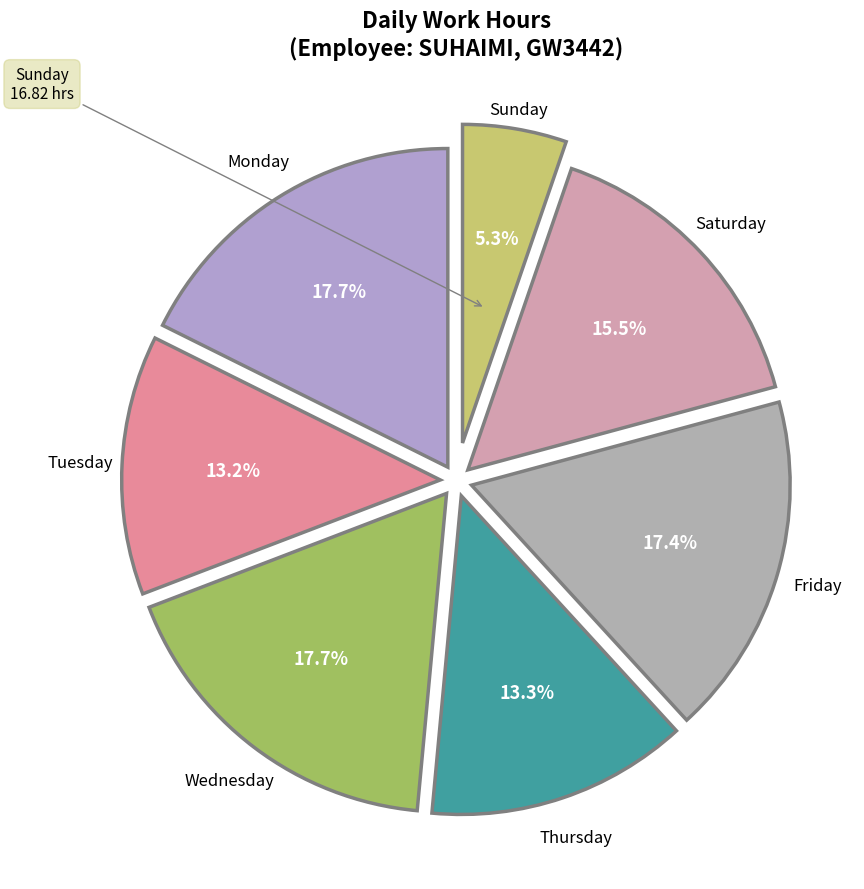

Count the number of slices in the pie.

7